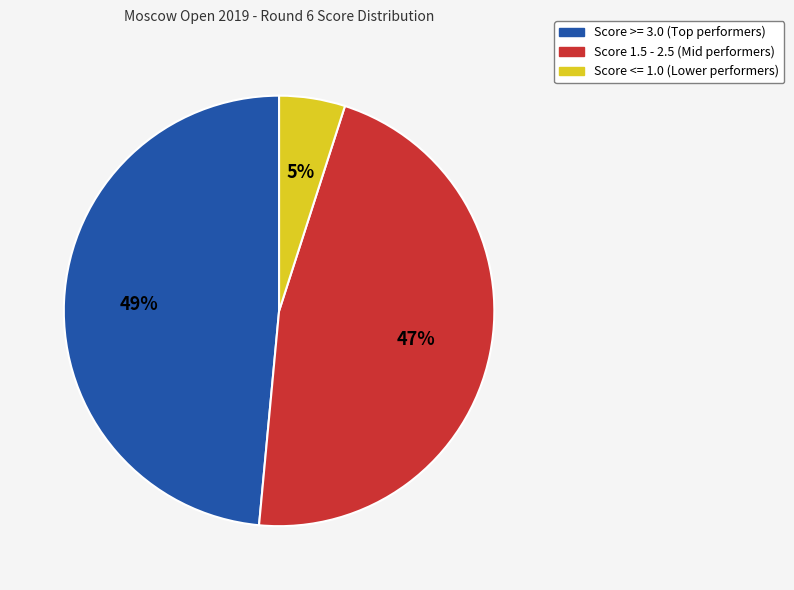

To the nearest percent, what is the difference between the largest and smallest slice percentages?

44%